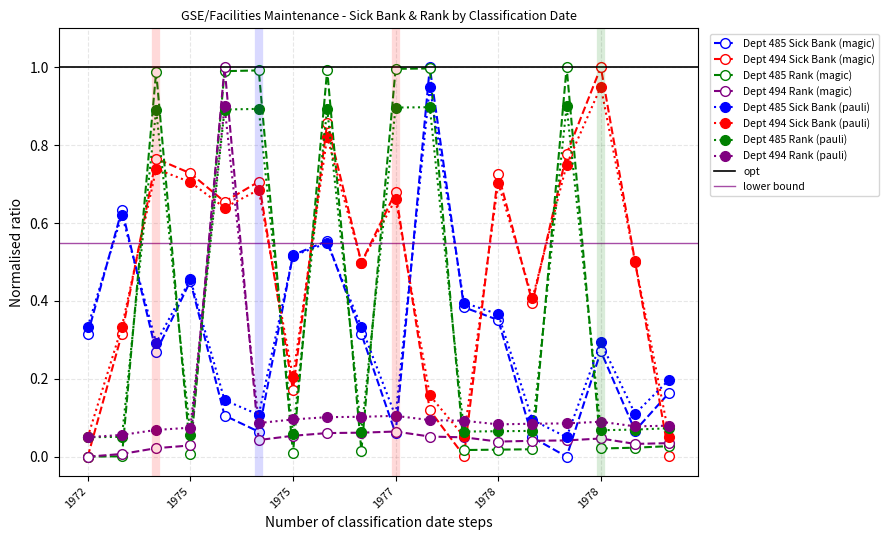

True or false: Dept 494 Sick Bank has a value of 0.5 at 1975.

False